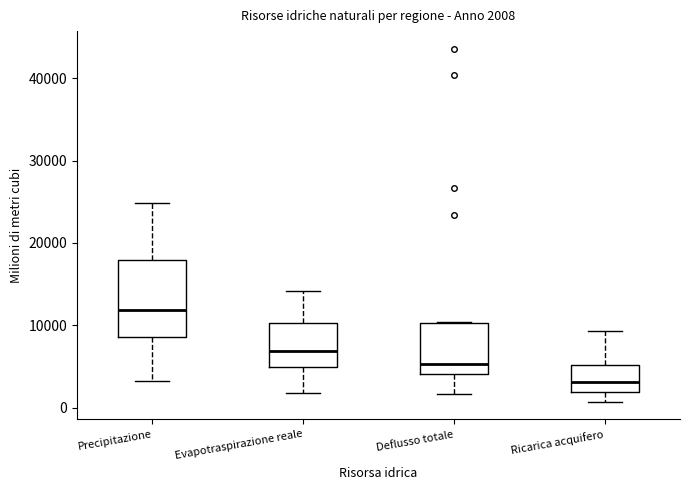

Which box has the lowest median line?

Ricarica acquifero